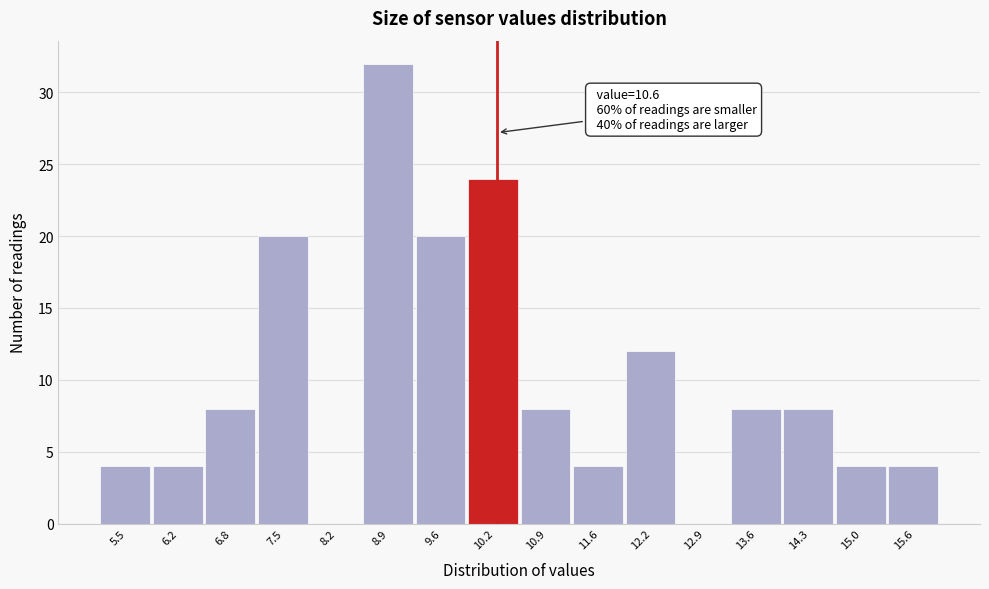

Reading right to left, transcribe all the data shown in this chart.

15.6=4	15.0=4	14.3=8	13.6=8	12.9=0	12.2=12	11.6=4	10.9=8	10.2=24	9.6=20	8.9=32	8.2=0	7.5=20	6.8=8	6.2=4	5.5=4